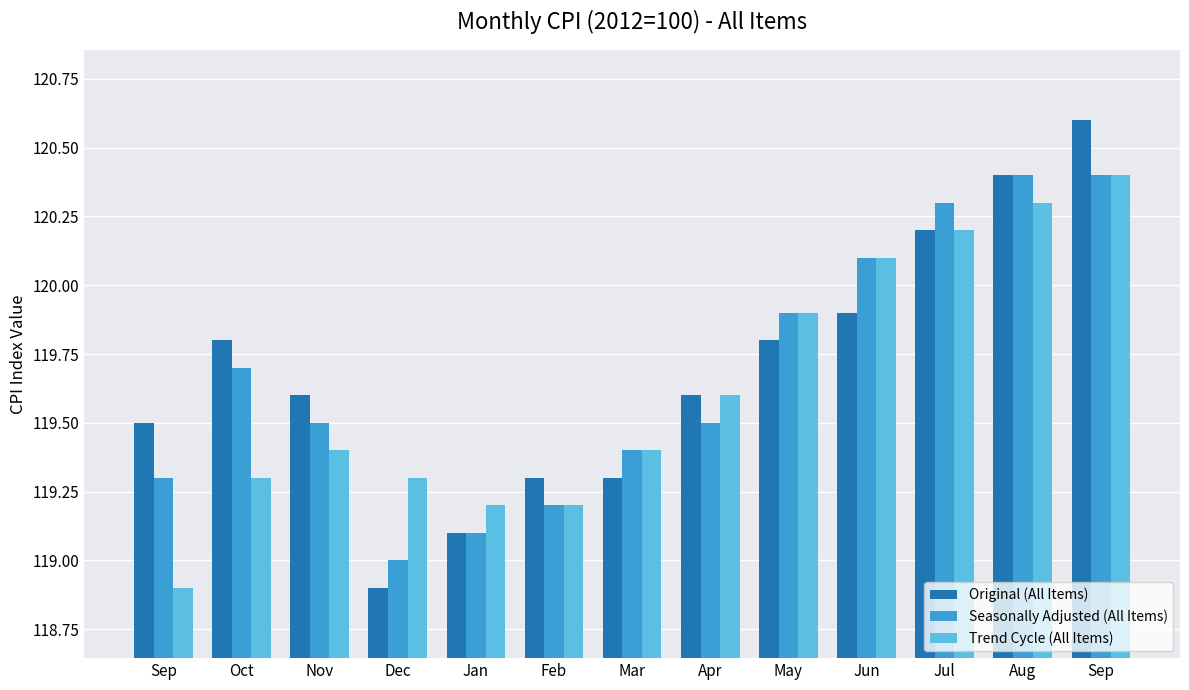

What is the difference between the second highest and minimum values in the Original (All Items) series?

1.5